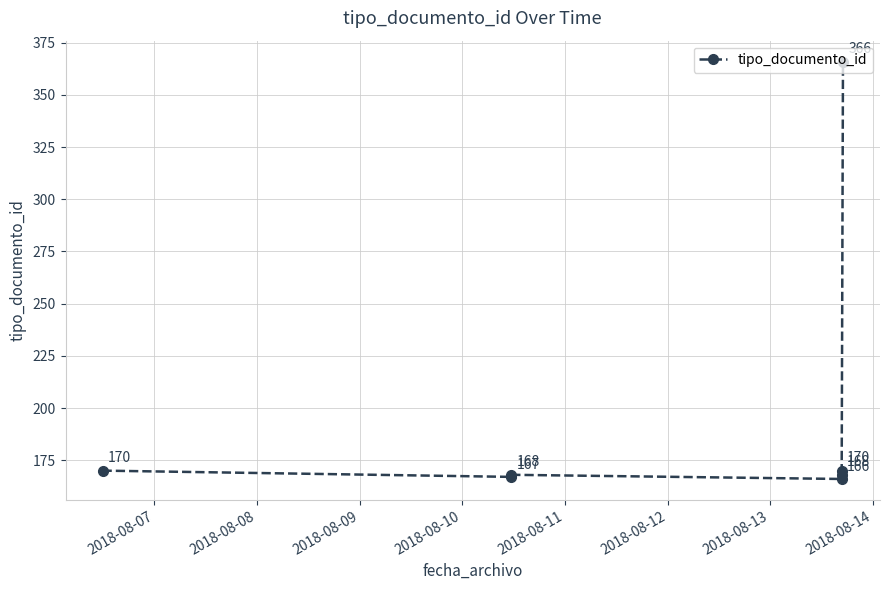

What is the change in value from 2018-08-10 to 2018-08-13?

+200